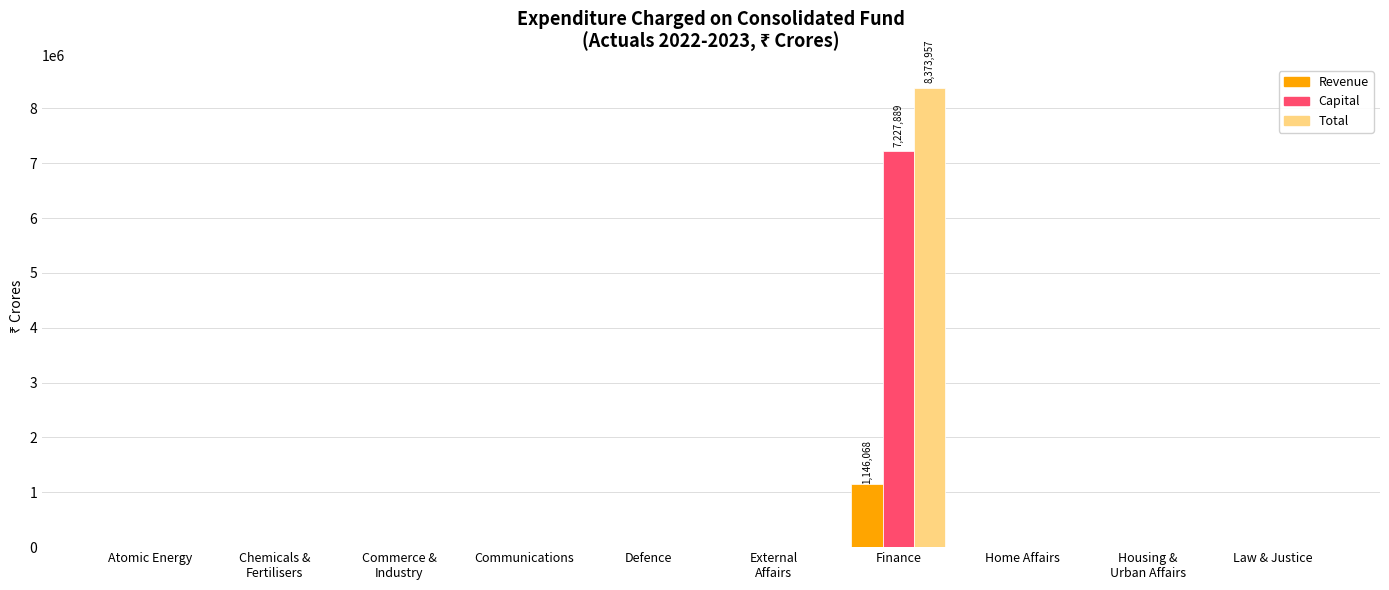

Is it true that Revenue equals 1146067.9 at Finance?

True